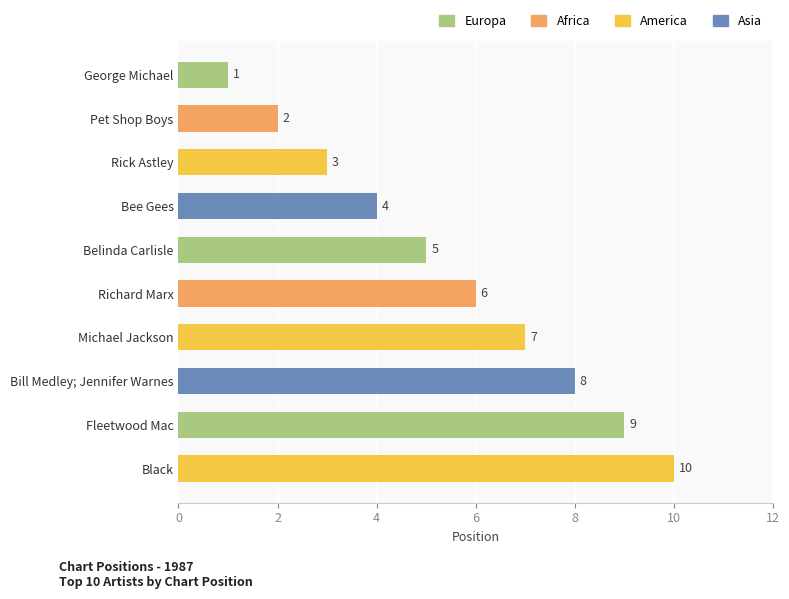

List the labels in order of value, largest first.

Black, Fleetwood Mac, Bill Medley; Jennifer Warnes, Michael Jackson, Richard Marx, Belinda Carlisle, Bee Gees, Rick Astley, Pet Shop Boys, George Michael